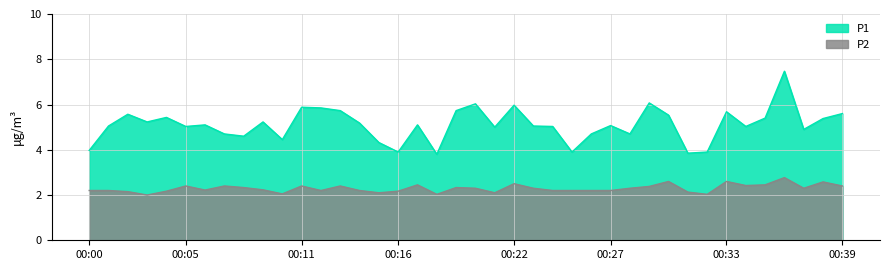

Count the number of categories in the chart.

40